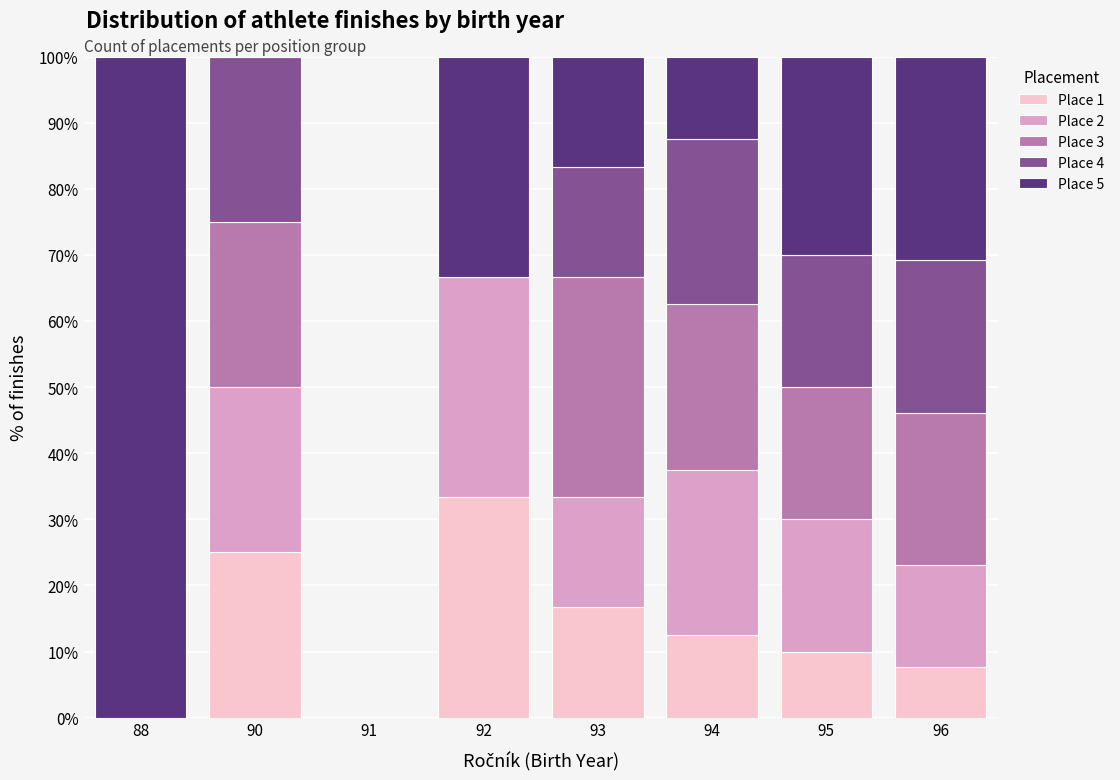

True or false: Place 1 has a value of -11.5 at 91.

False